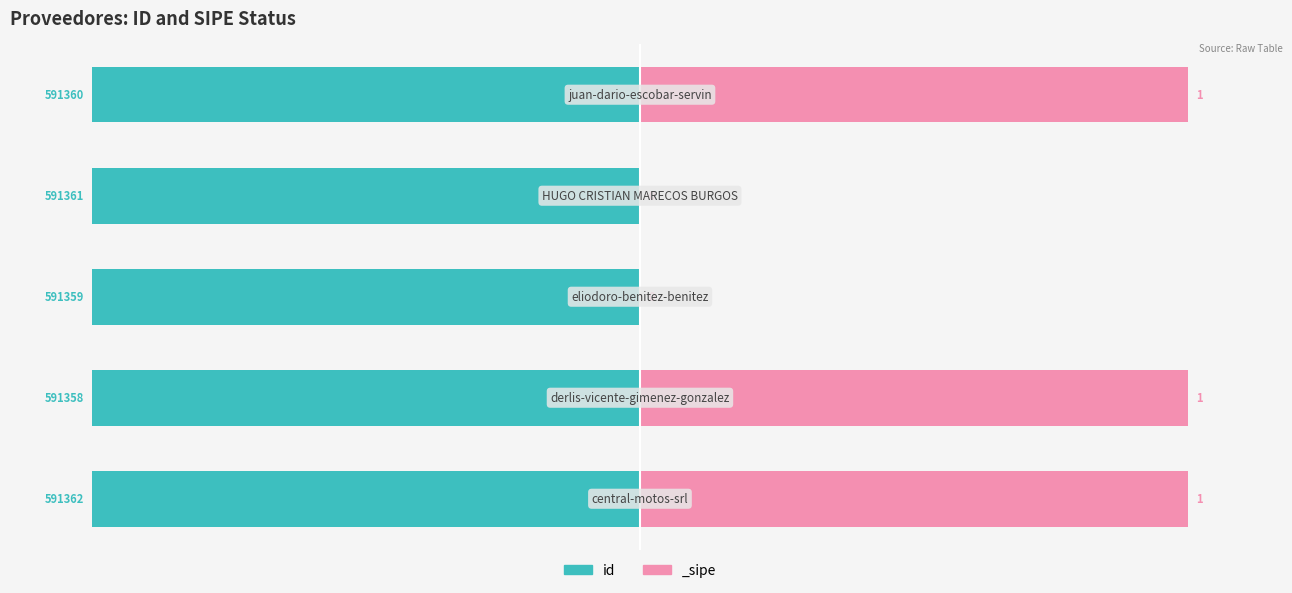

What is the value of the 4th bar from the left?

-100.0